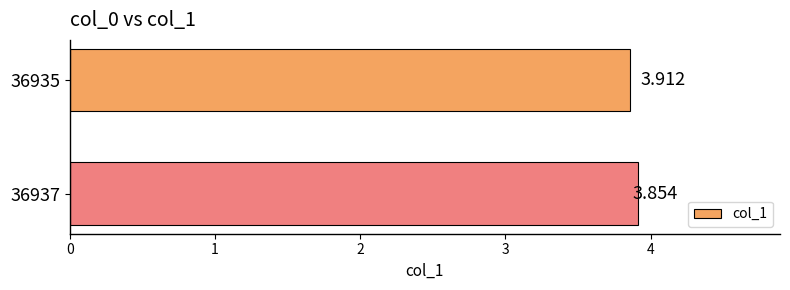

What is the maximum value shown in the chart?

3.9